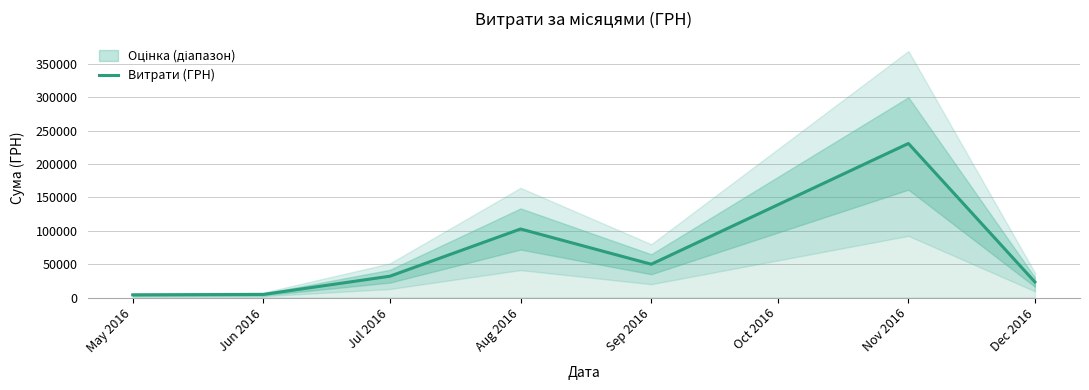

How many points are lower than both their immediate neighbors (excluding endpoints)?

1